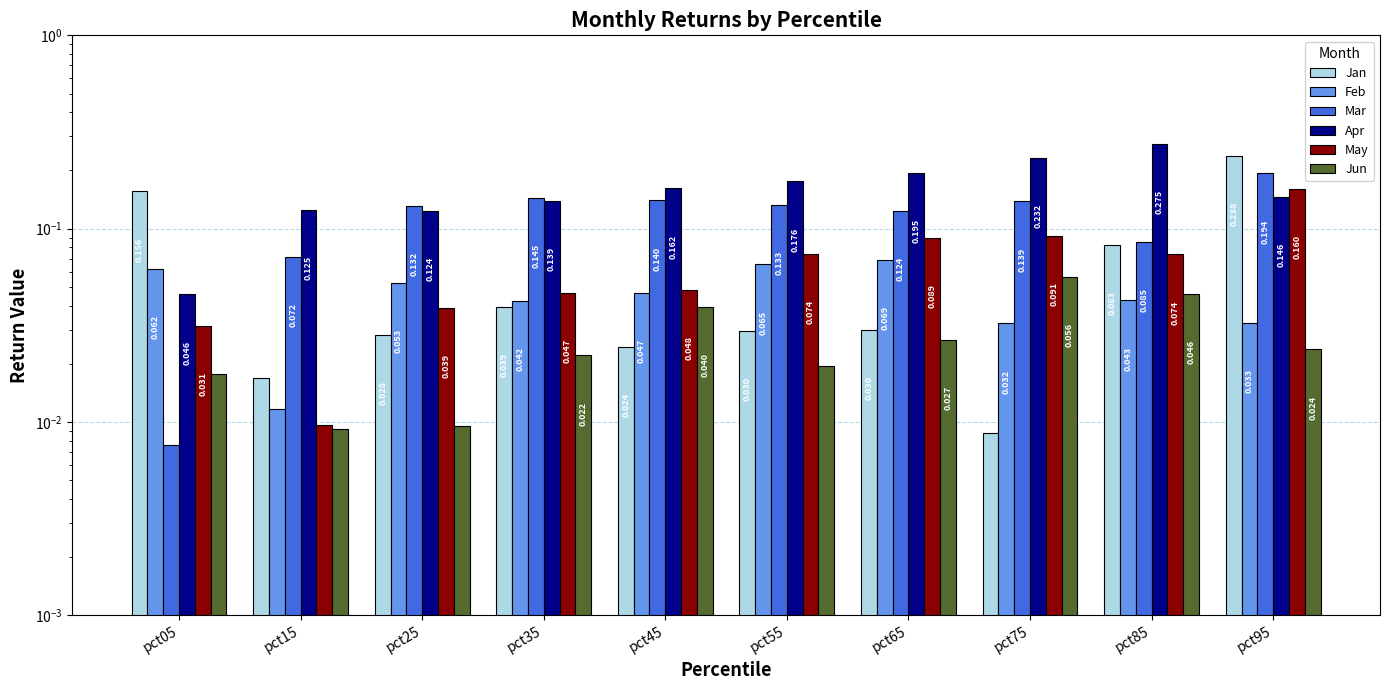

Read the Feb value at pct65.

0.1